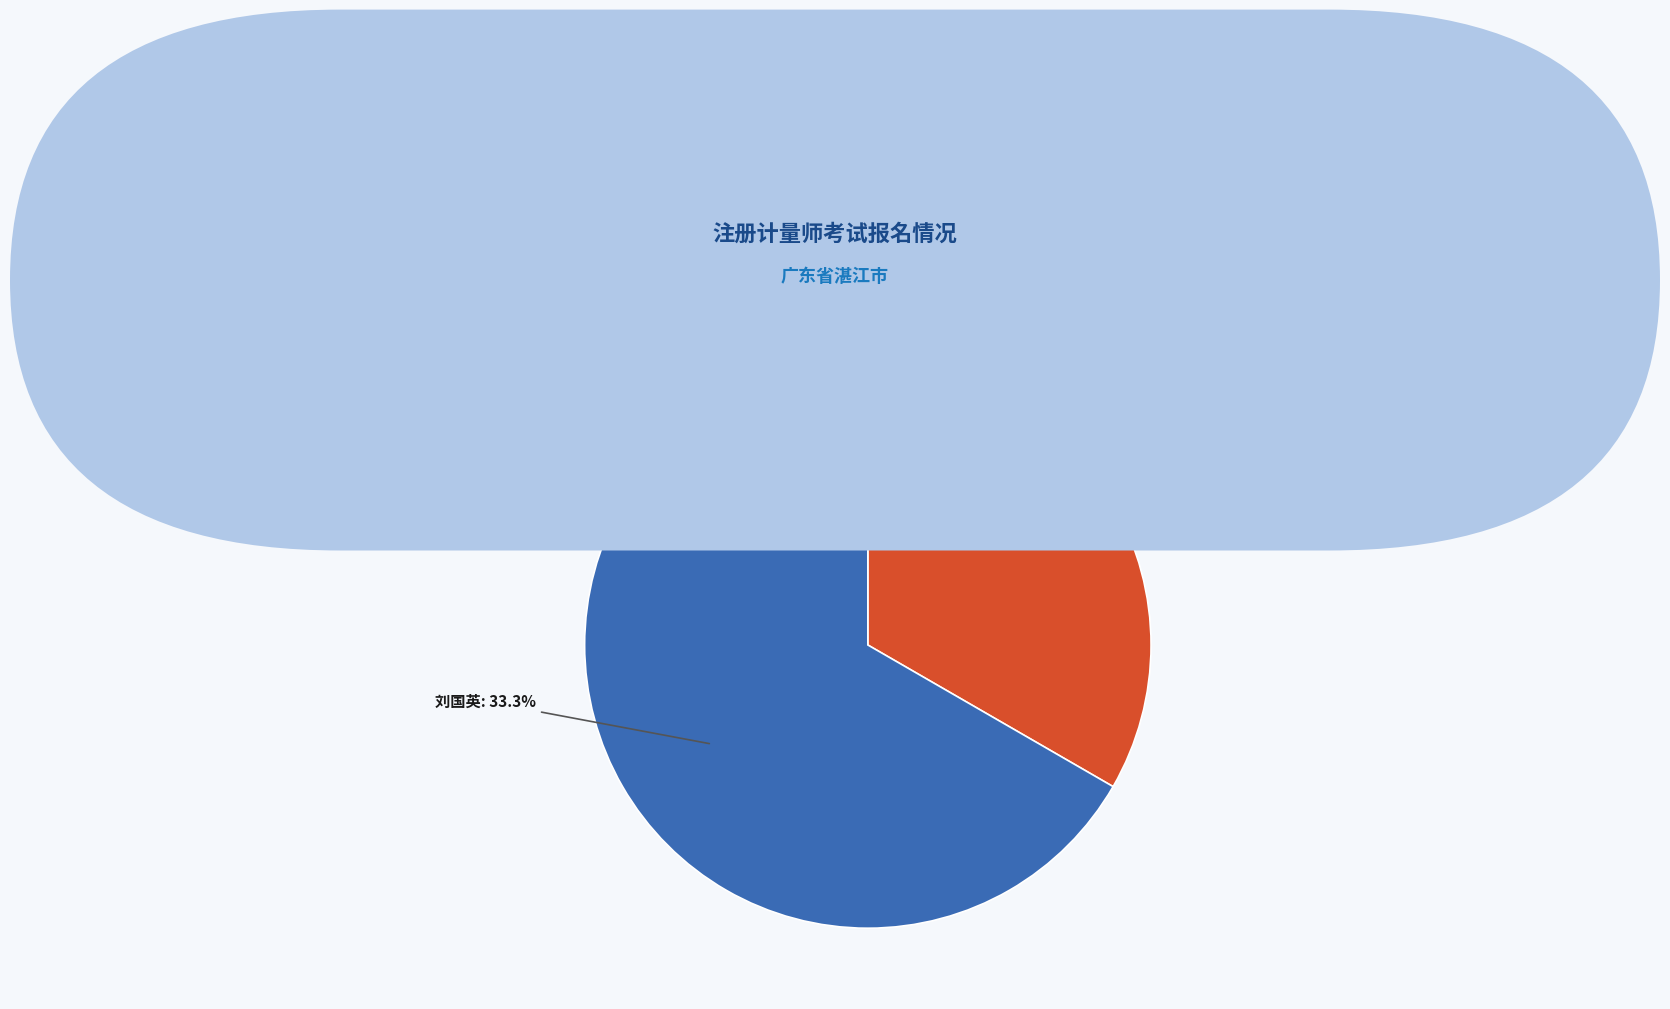

To the nearest percent, what percentage of the pie is 赵宝杰?

67%